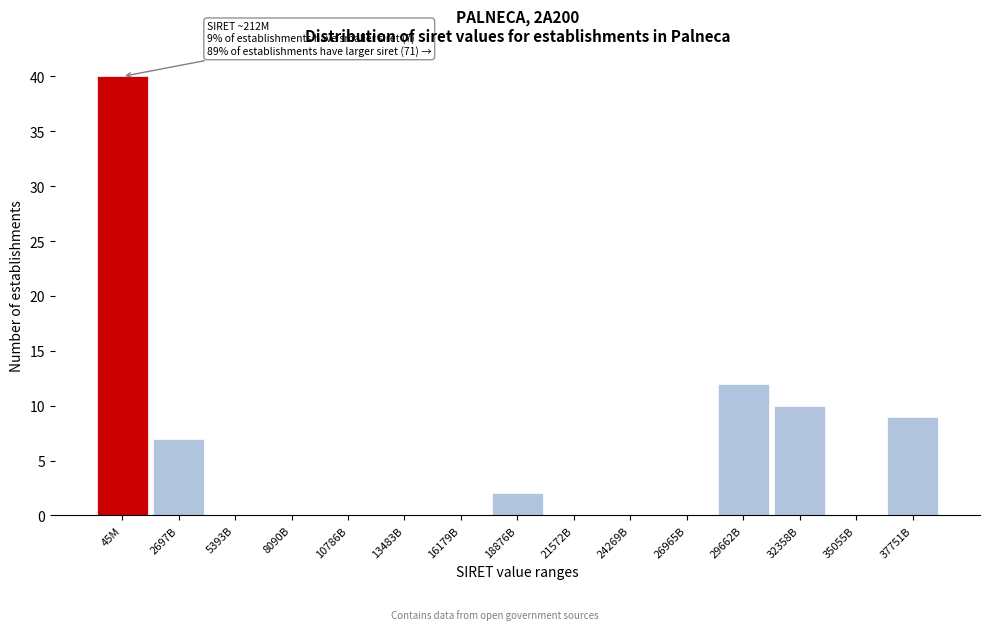

Reading left to right, extract all data points from this chart.

45M=40	2697B=7	5393B=0	8090B=0	10786B=0	13483B=0	16179B=0	18876B=2	21572B=0	24269B=0	26965B=0	29662B=12	32358B=10	35055B=0	37751B=9